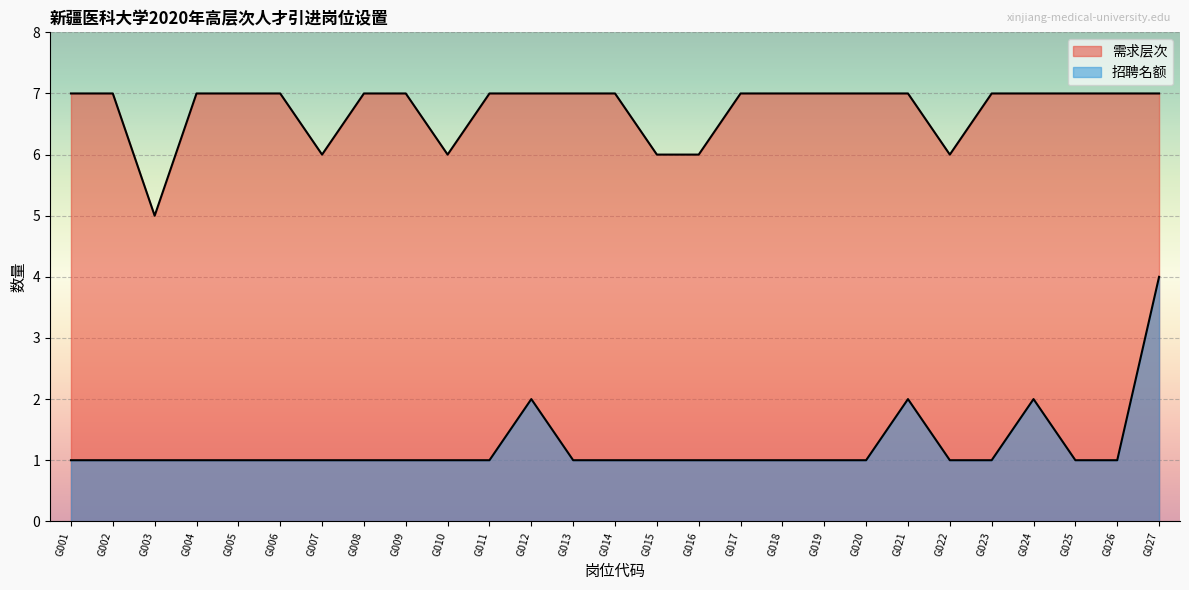

True or false: 招聘名额 has more than 0 points higher than both neighbors.

True